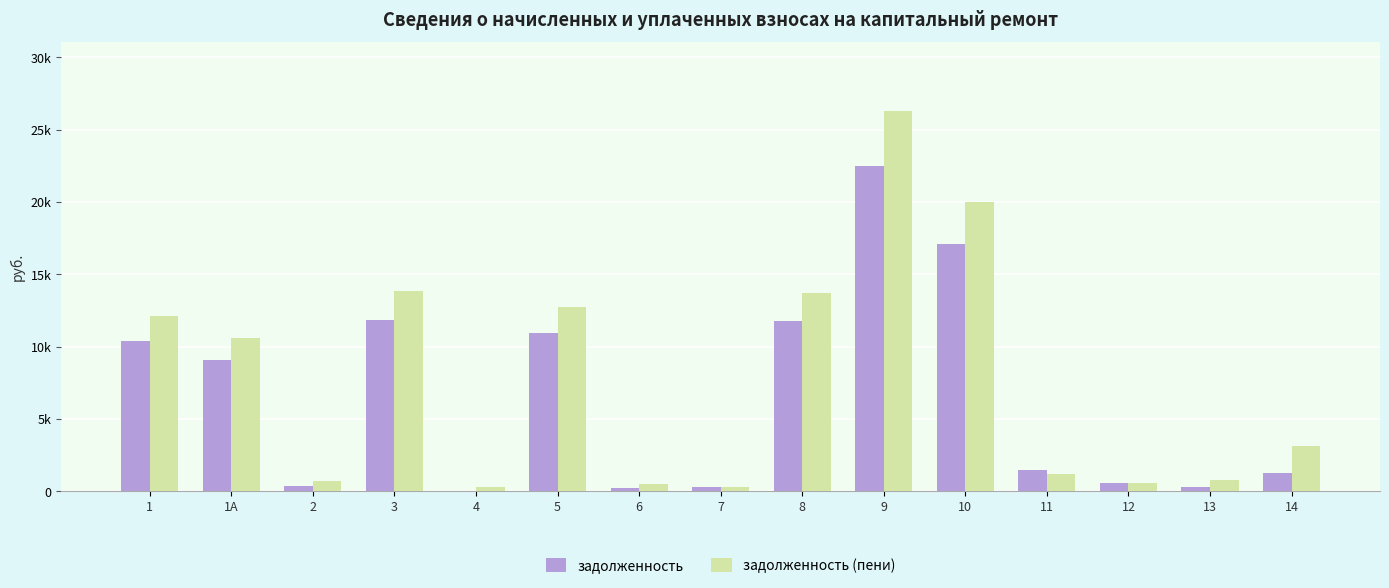

Are the bars horizontal?

No